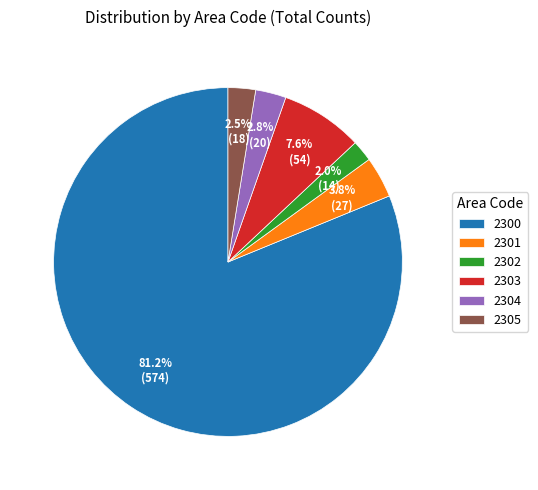

Which category accounts for the majority?

2300